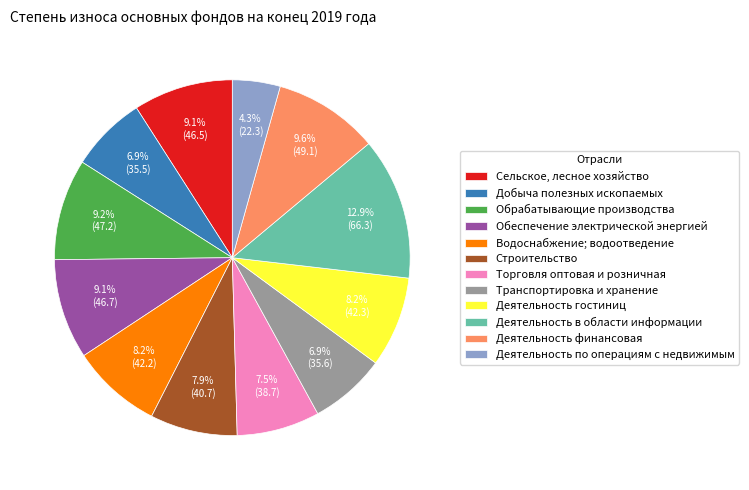

To the nearest percent, what is the average slice percentage?

8%